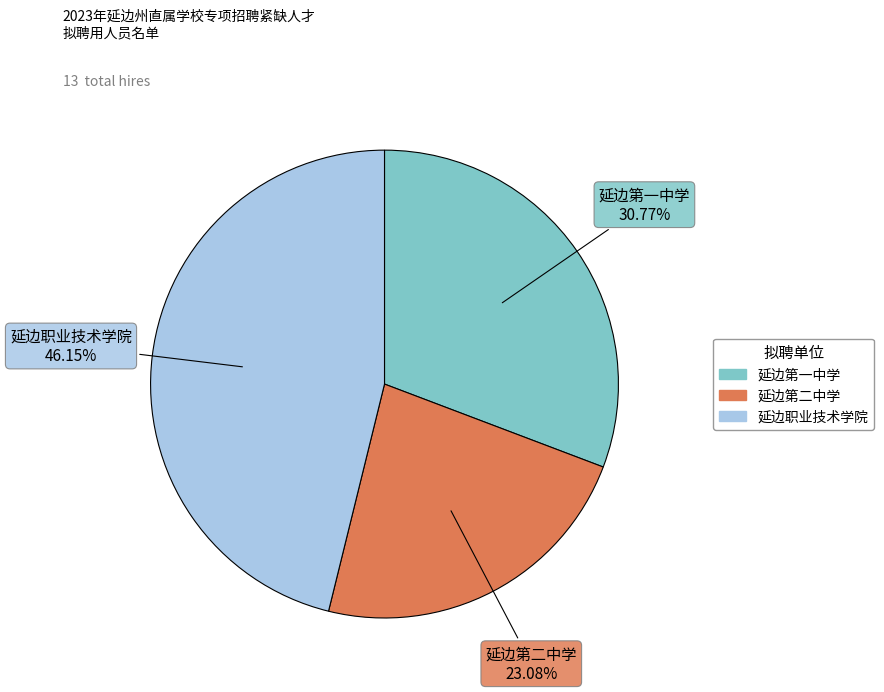

What percentage is the 延边第二中学 slice, to the nearest percent?

23%